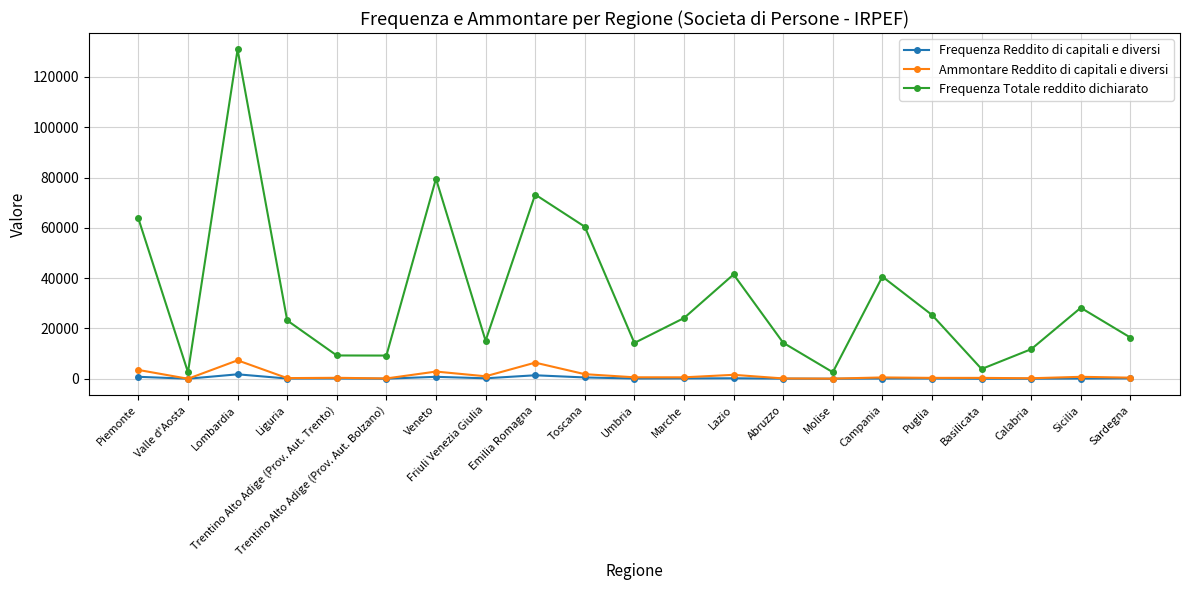

True or false: Frequenza Totale reddito dichiarato has a value of 2601 at Molise.

True